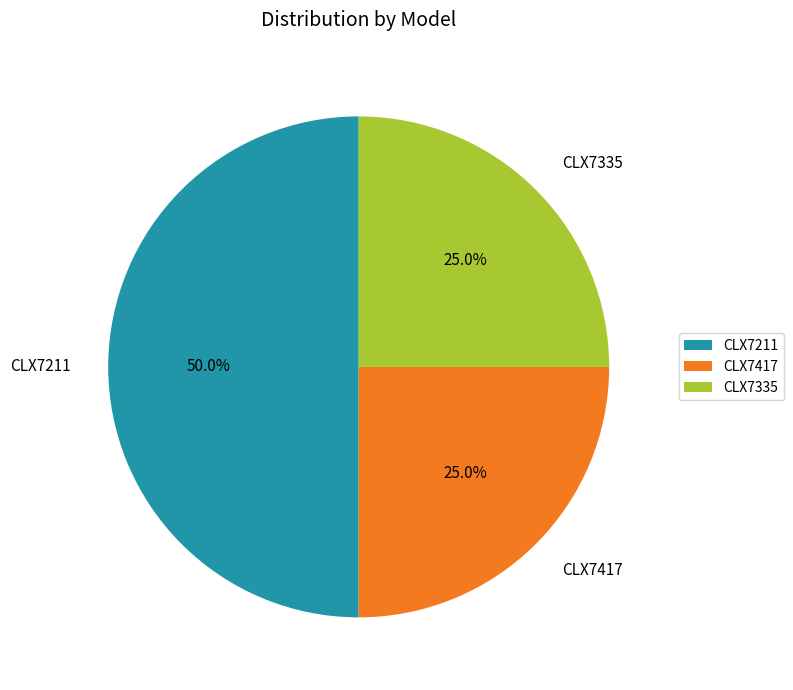

Is CLX7335 the majority of the pie?

No